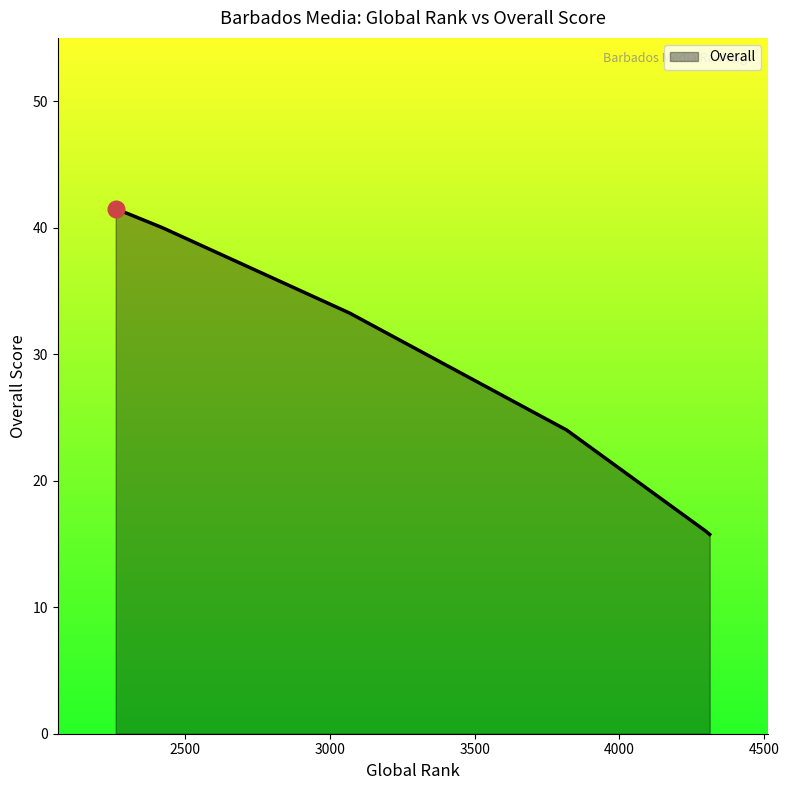

Count the number of data series in this chart.

1